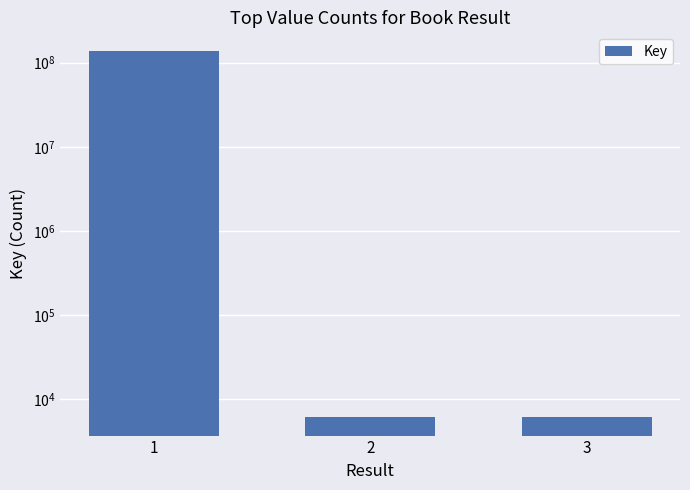

List the labels in order of value, smallest first.

3, 2, 1